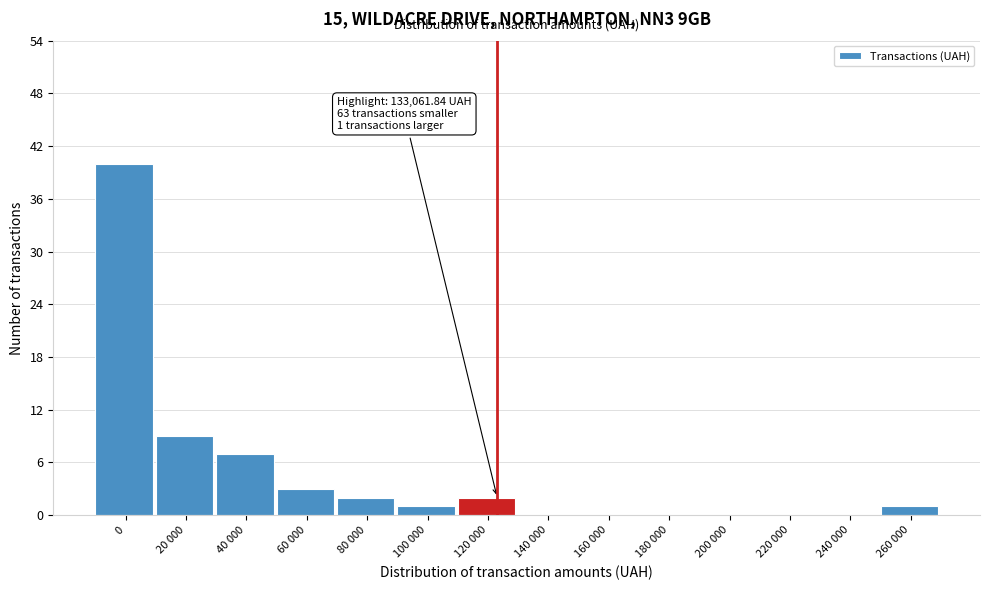

Reading left to right, what are all the values shown in this chart?

0=40	20 000=9	40 000=7	60 000=3	80 000=2	100 000=1	120 000=2	140 000=0	160 000=0	180 000=0	200 000=0	220 000=0	240 000=0	260 000=1